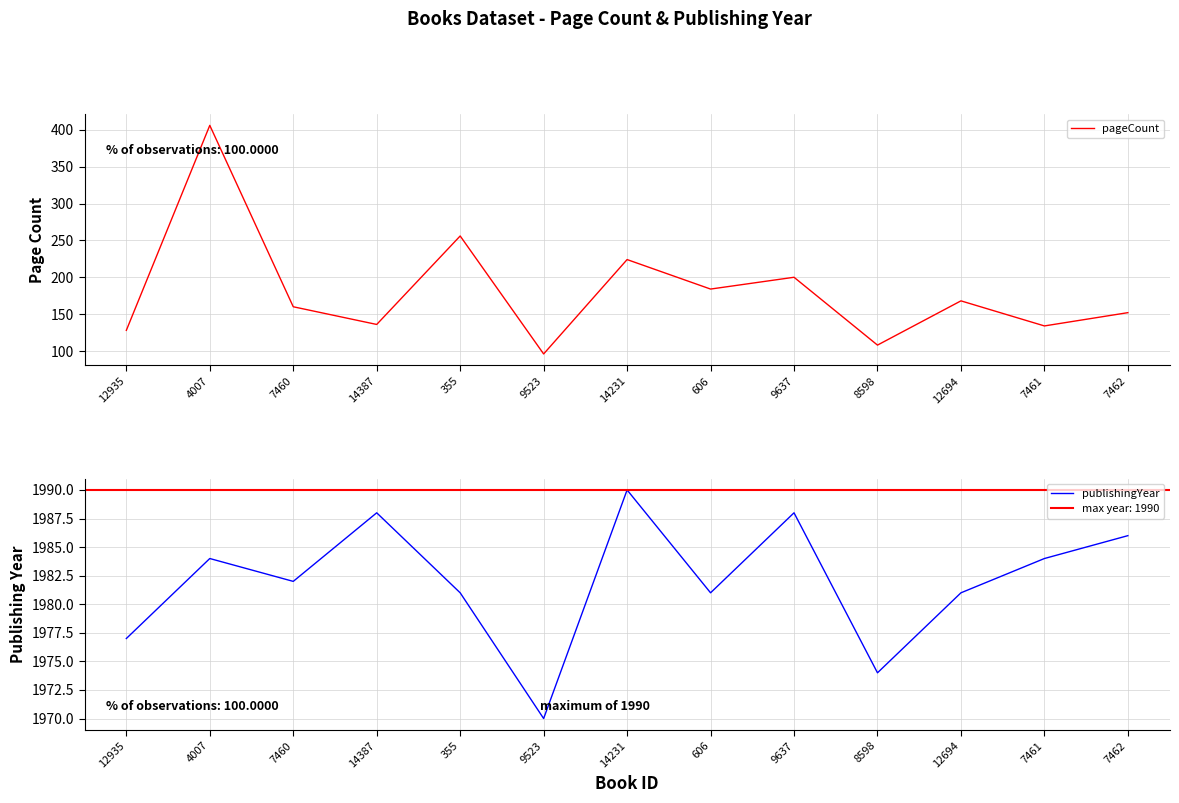

What is the sum of the publishingYear values at 7462 and 7461?

3970